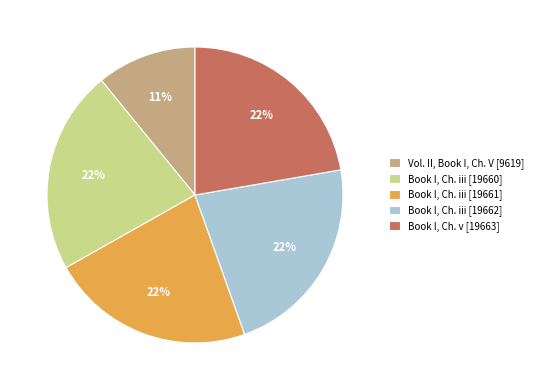

What is the ratio of the value at Book I, Ch. iii [19660] to the value at Book I, Ch. iii [19661]?

1.0